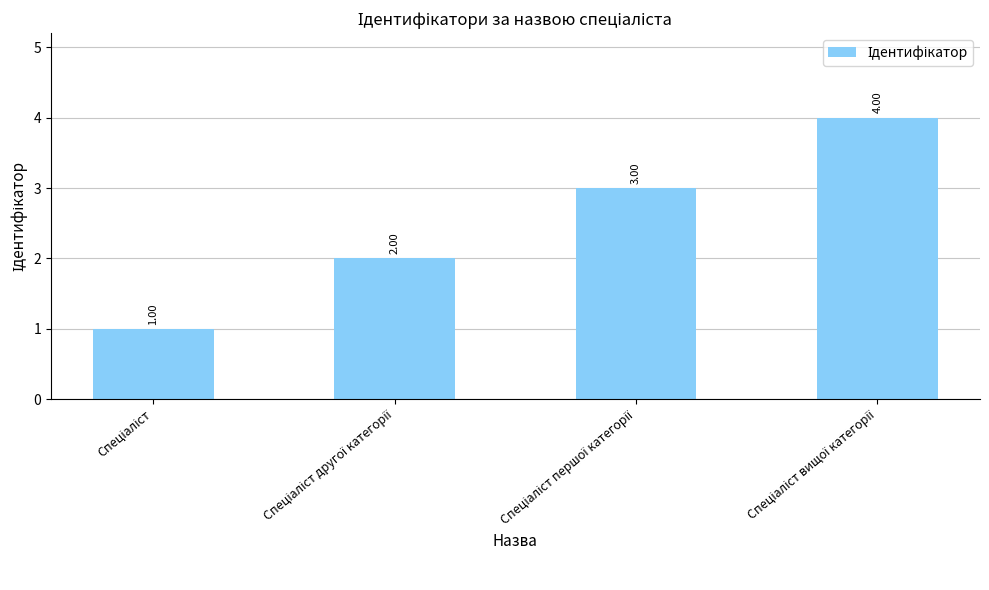

What is the smallest value displayed?

1